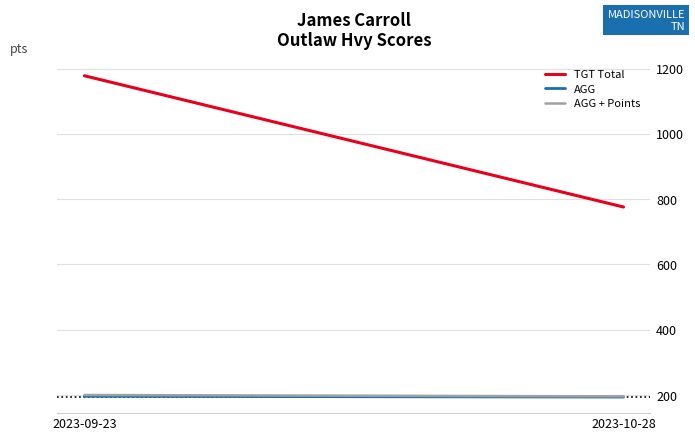

What is the sum of all AGG values?

390.3